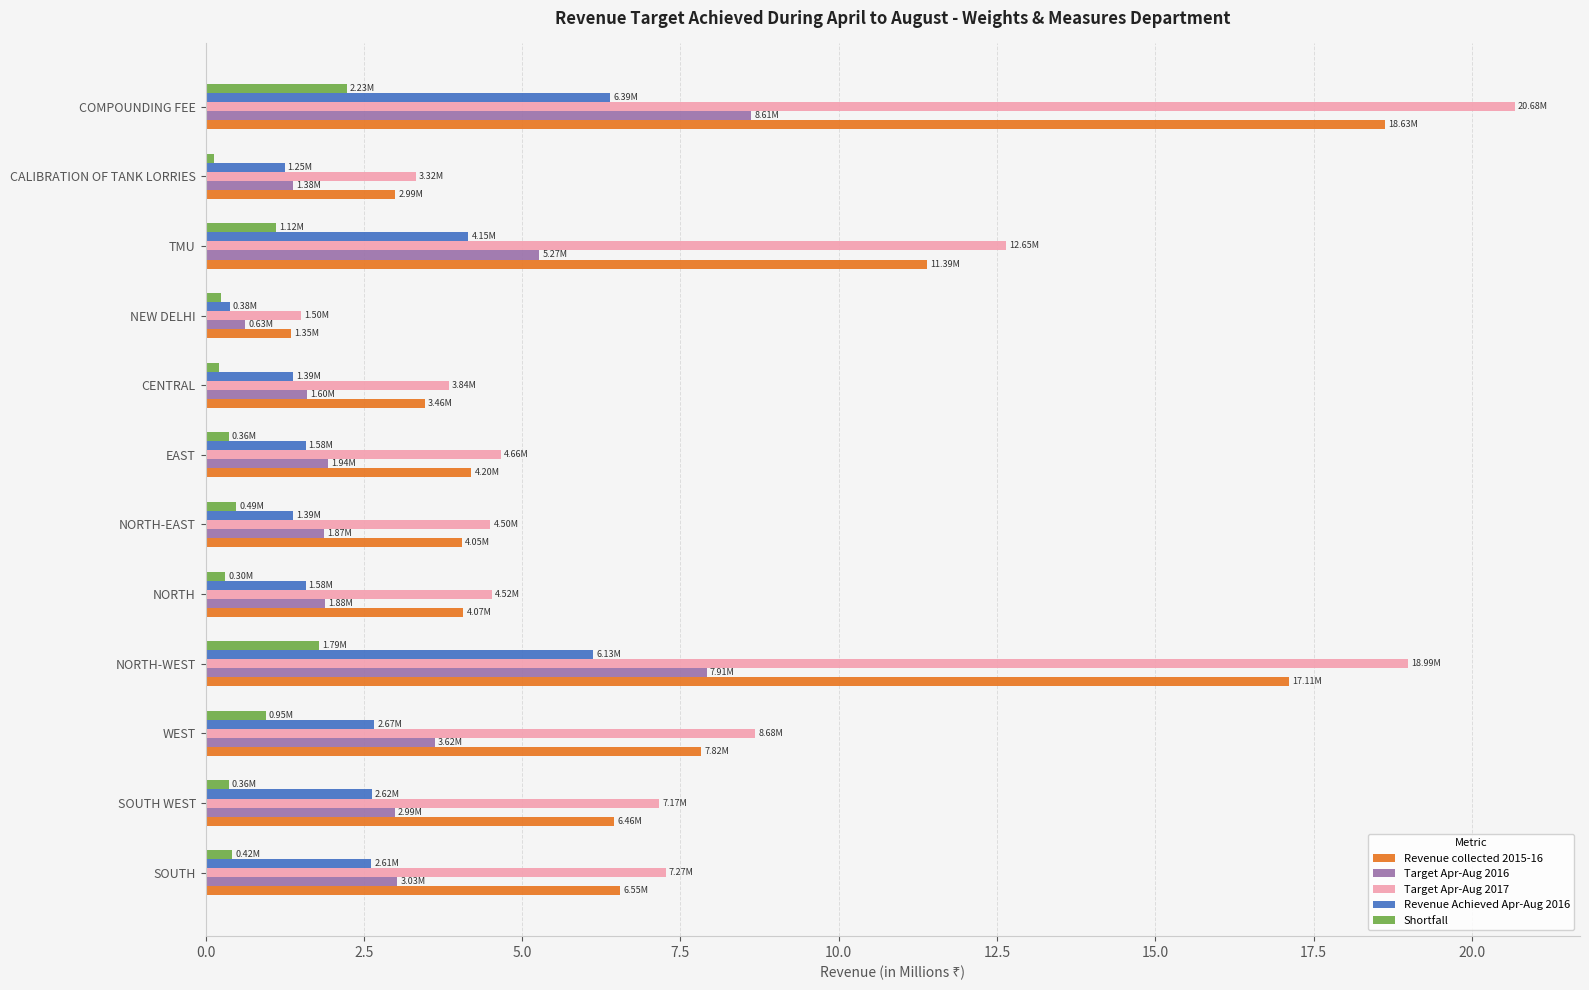

What is the average value of the Target Apr-Aug 2017 series?

8.1